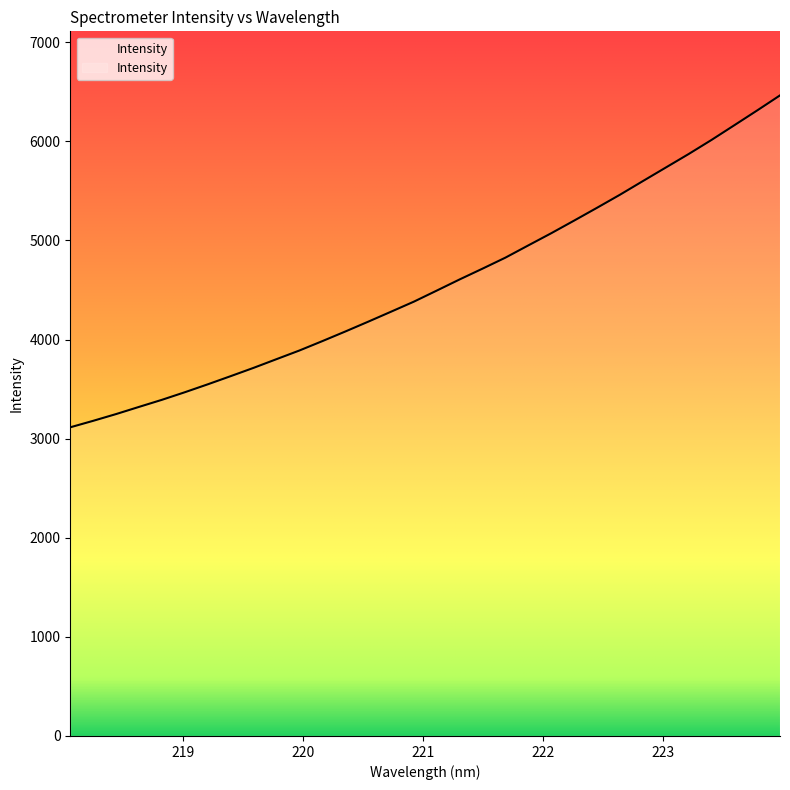

What is the maximum value shown in the chart?

6462.9